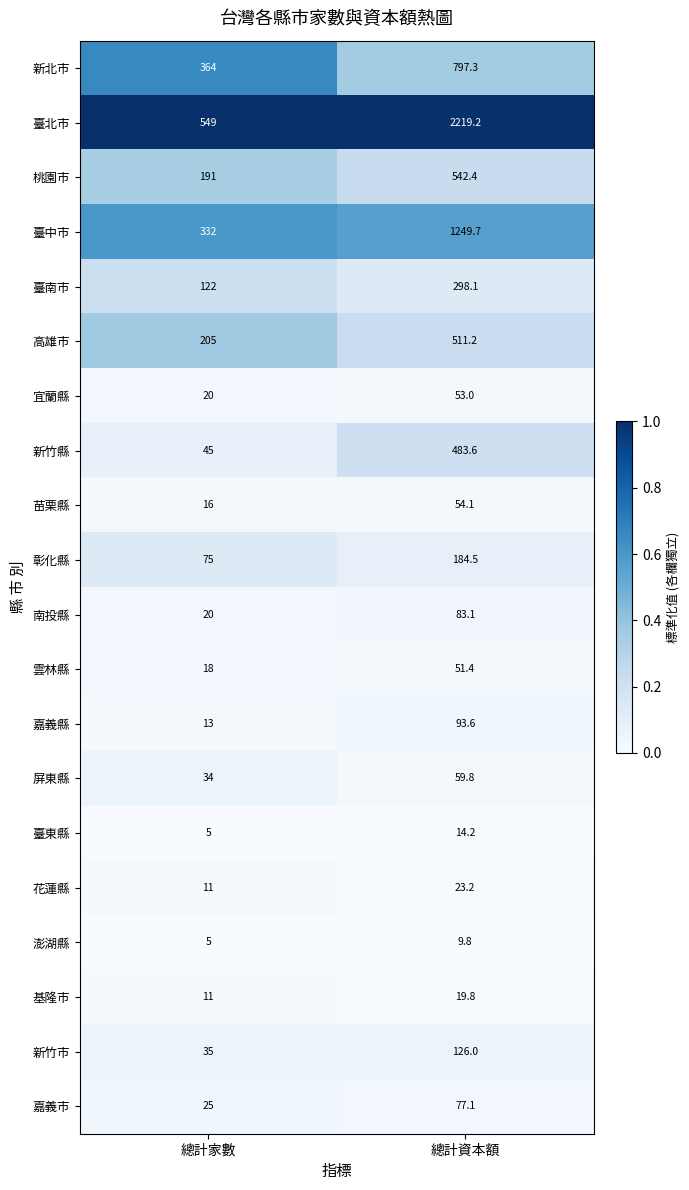

Read the 屏東縣 value at 總計資本額.

59.8